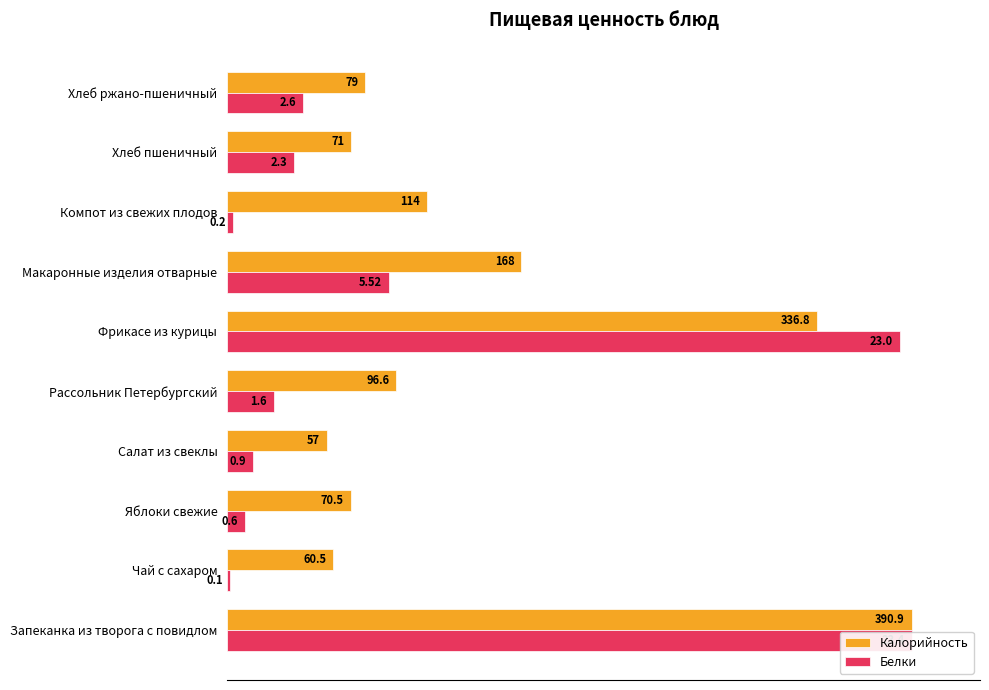

Are the bars horizontal?

Yes